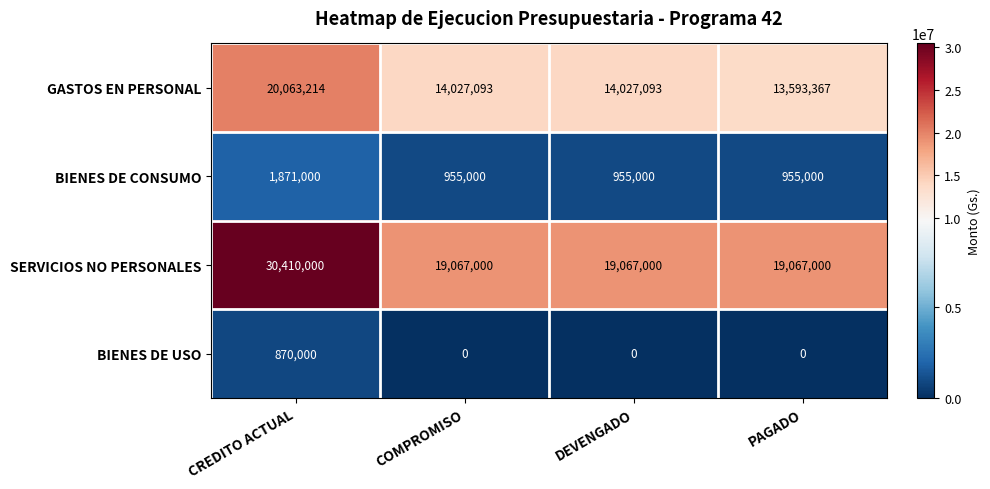

The value of GASTOS EN PERSONAL at COMPROMISO is 23774831. True or false?

False